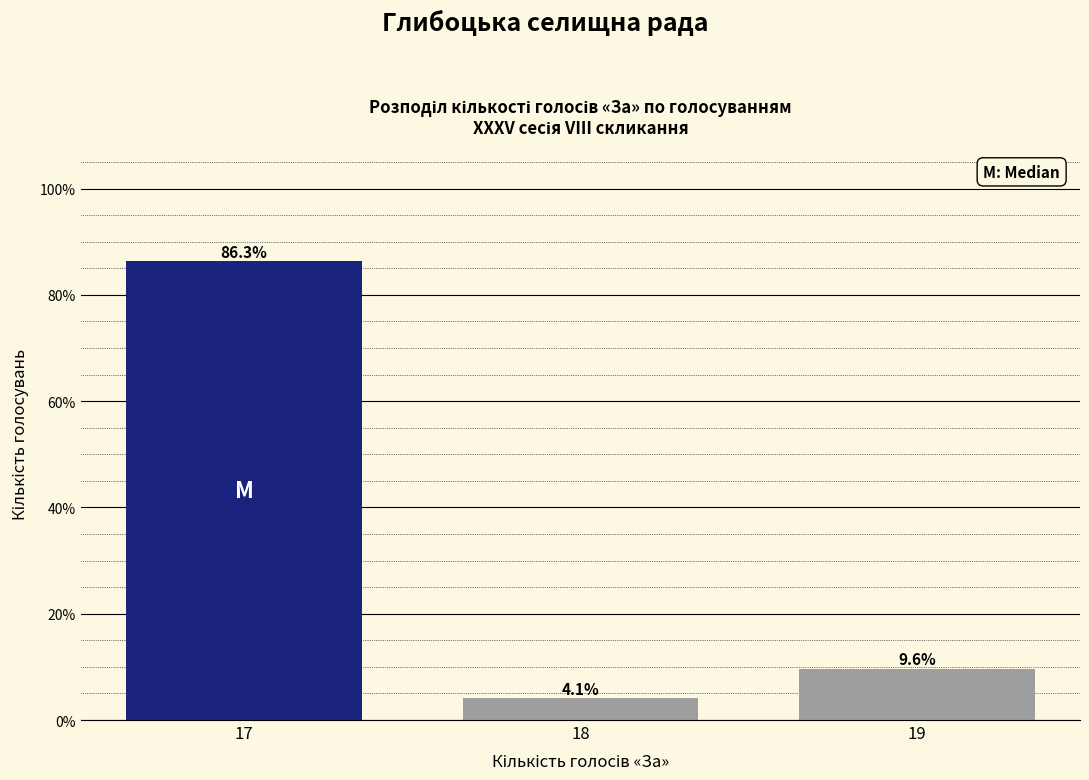

Reading right to left, list all the values displayed in this chart.

9.6	4.1	86.3